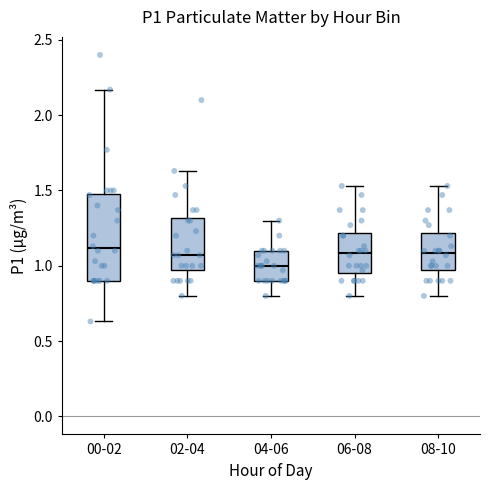

Reading left to right, read every box against the y-axis: the position of its median line, the range the box covers, and the ends of its whiskers. The values are not printed on the chart, so give them approximately, as read against the axis.

00-02: median 1.10, box 0.90 to 1.50, whiskers 0.65 to 2.15
02-04: median 1.05, box 1.00 to 1.30, whiskers 0.80 to 1.65
04-06: median 1.00, box 0.90 to 1.10, whiskers 0.80 to 1.30
06-08: median 1.10, box 0.95 to 1.20, whiskers 0.80 to 1.55
08-10: median 1.10, box 1.00 to 1.20, whiskers 0.80 to 1.55